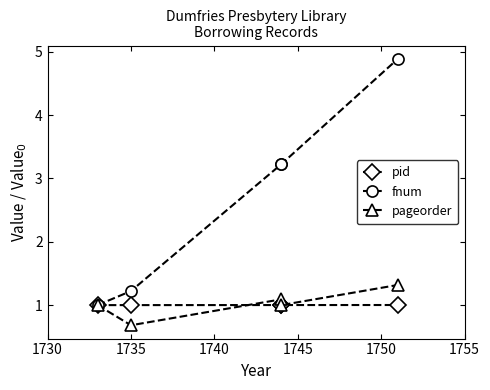

Which series has the widest spread of values?

fnum